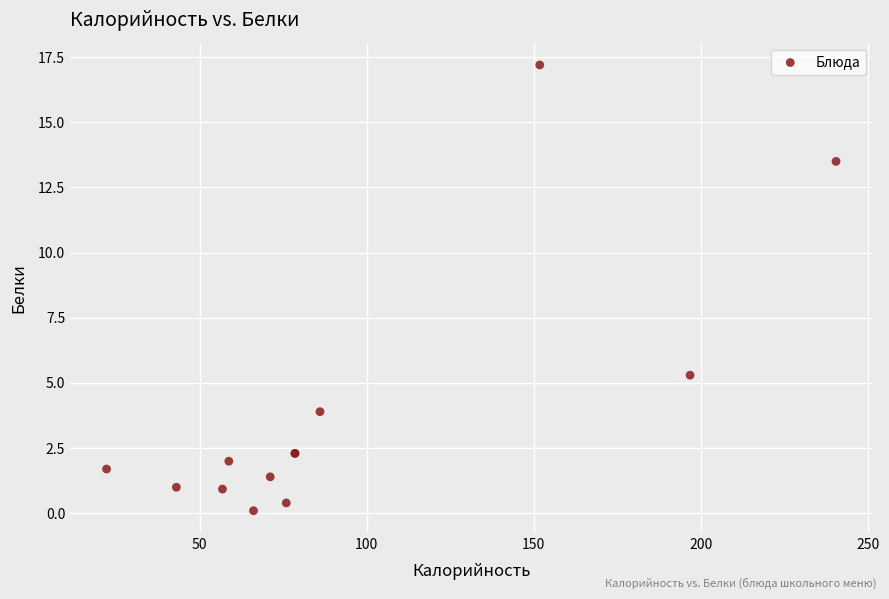

What Y value in the scatter plot is closest to 8?

5.3